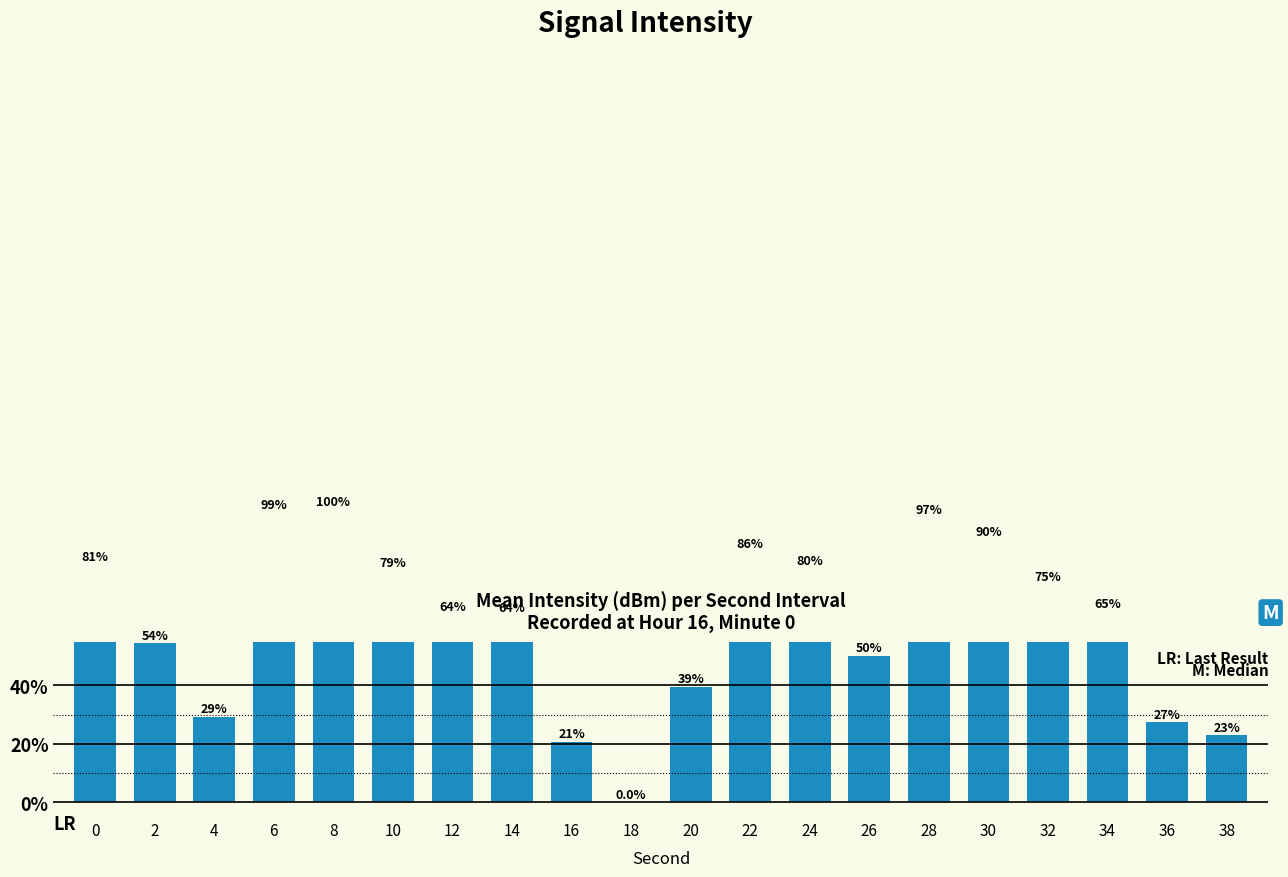

What is the value of the 20th bar from the left?

23.0